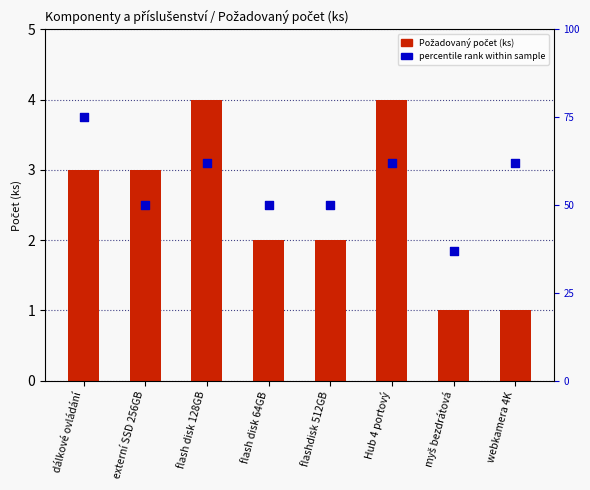

What is the total value across all series at flash disk 64GB?

4.5